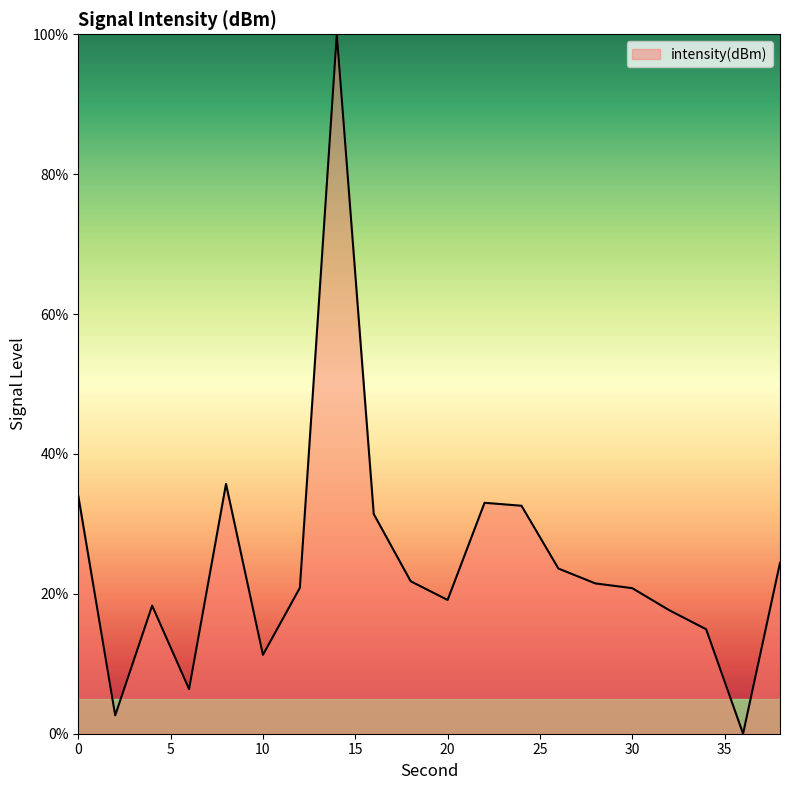

What is the maximum value shown in the chart?

100.0